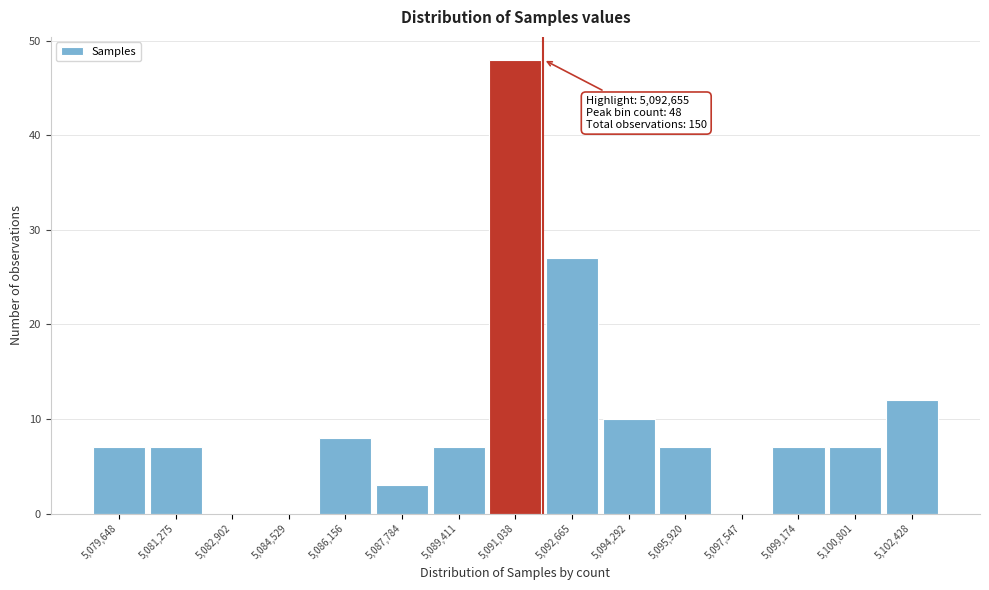

Reading left to right, what are all the values shown in this chart?

5,079,648=7	5,081,275=7	5,082,902=0	5,084,529=0	5,086,156=8	5,087,784=3	5,089,411=7	5,091,038=48	5,092,665=27	5,094,292=10	5,095,920=7	5,097,547=0	5,099,174=7	5,100,801=7	5,102,428=12